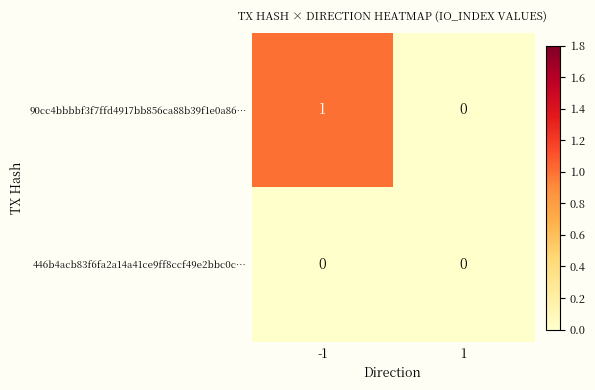

What is the spread (max minus min) of values at -1?

1